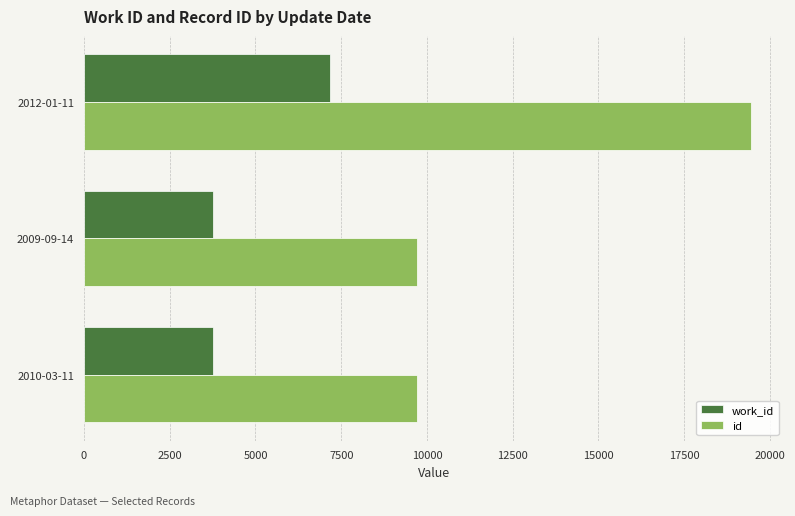

What is the minimum value for id?

9699